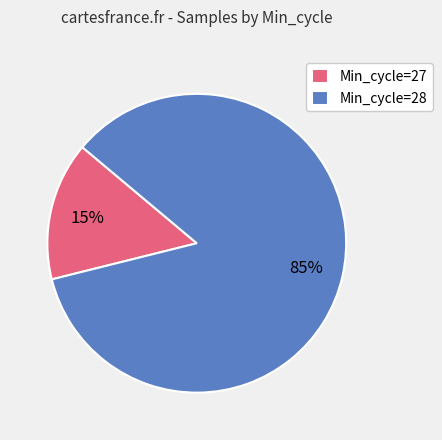

How many segments does this pie chart have?

2